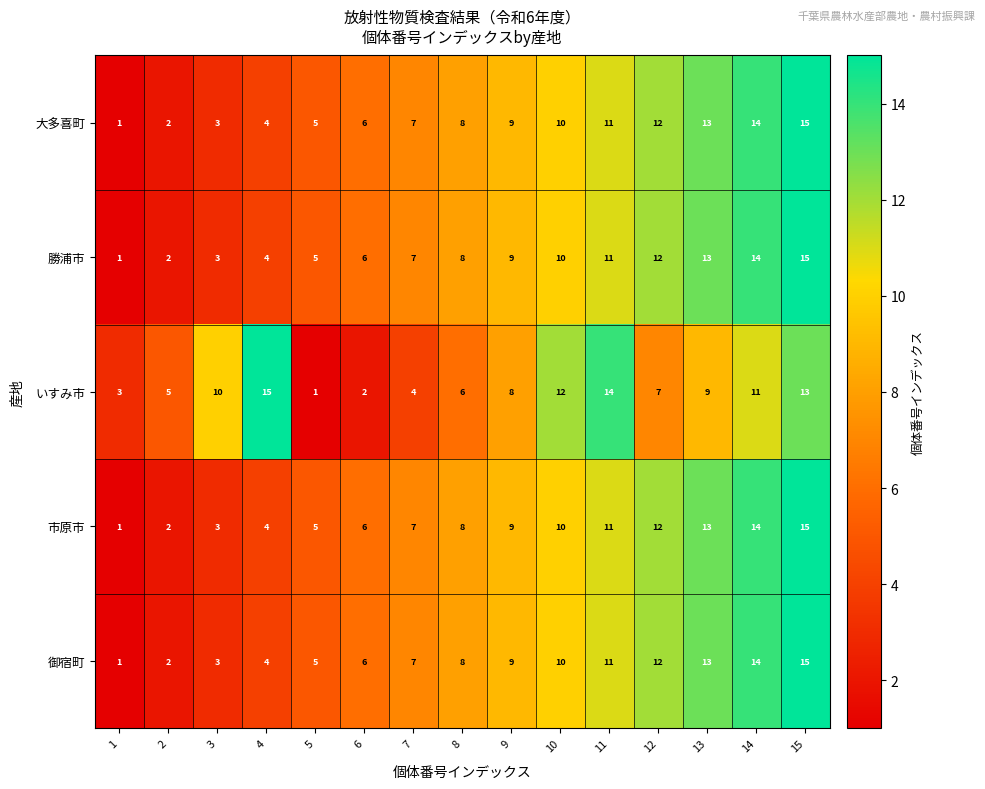

What is the spread (max minus min) of values at 12?

5